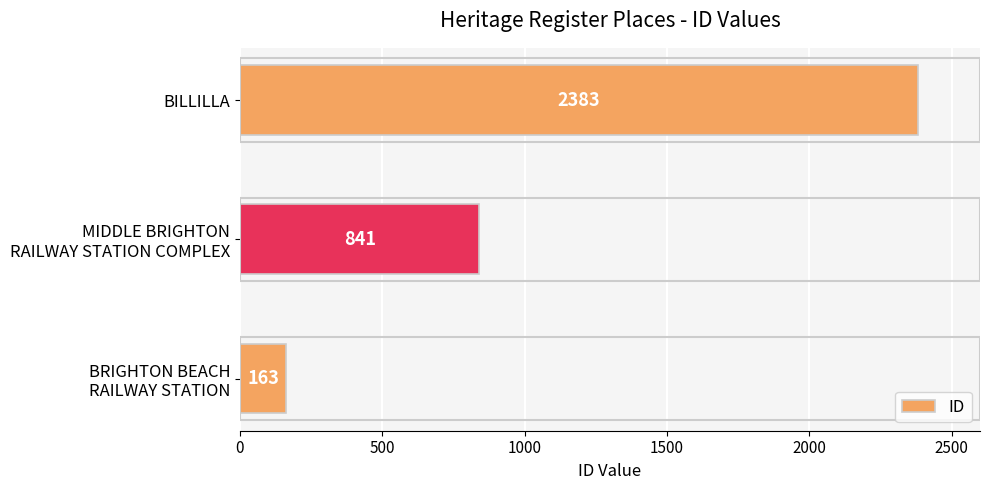

Rank the categories by value from highest to lowest.

BILLILLA, MIDDLE BRIGHTON
RAILWAY STATION COMPLEX, BRIGHTON BEACH
RAILWAY STATION